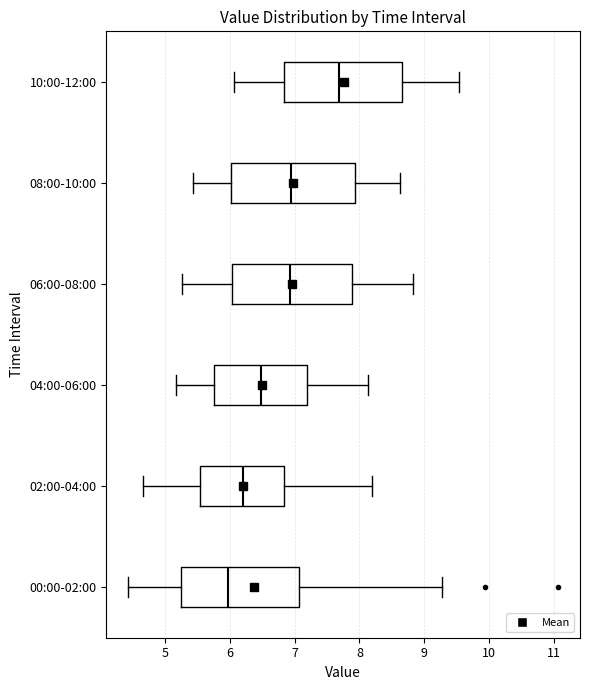

Reading bottom to top, read every box against the x-axis: the position of its median line, the range the box covers, and the ends of its whiskers. The values are not printed on the chart, so give them approximately, as read against the axis.

00:00-02:00: median 6.0, box 5.3 to 7.1, whiskers 4.4 to 9.3
02:00-04:00: median 6.2, box 5.5 to 6.8, whiskers 4.7 to 8.2
04:00-06:00: median 6.5, box 5.8 to 7.2, whiskers 5.2 to 8.1
06:00-08:00: median 6.9, box 6.0 to 7.9, whiskers 5.3 to 8.8
08:00-10:00: median 7.0, box 6.0 to 7.9, whiskers 5.4 to 8.6
10:00-12:00: median 7.7, box 6.8 to 8.7, whiskers 6.1 to 9.5